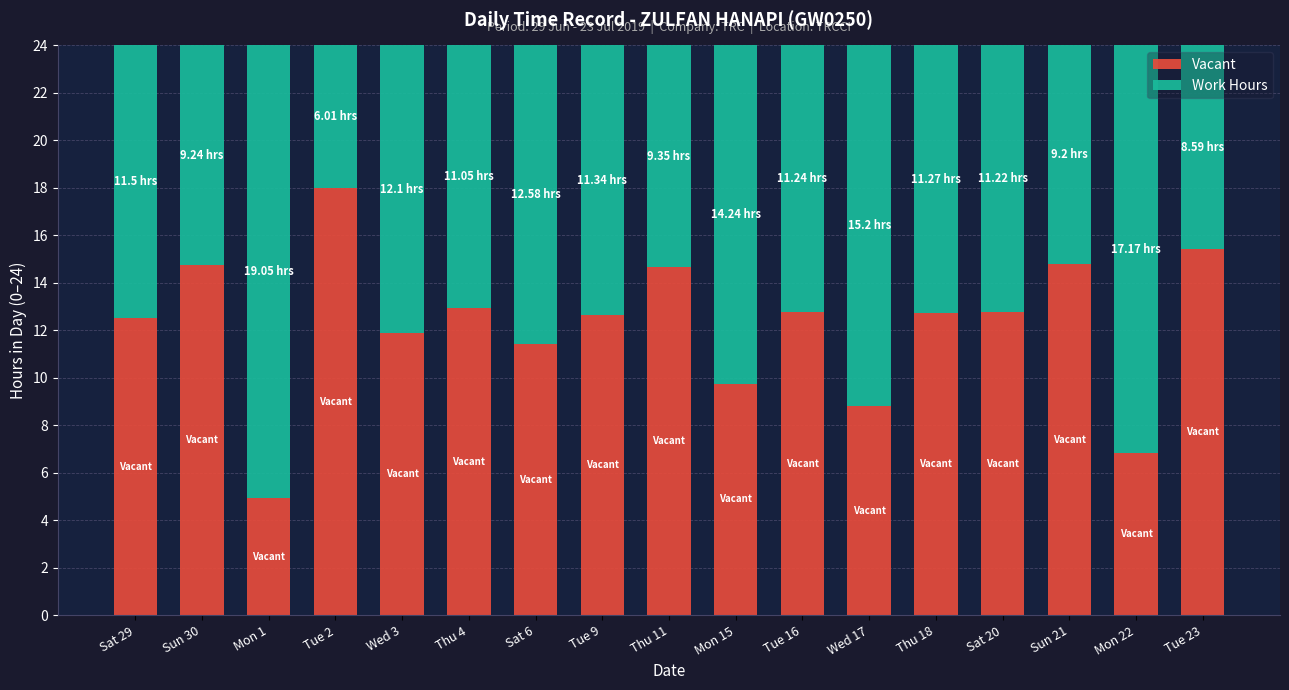

What is the total value across all series at Thu 11?

24.0